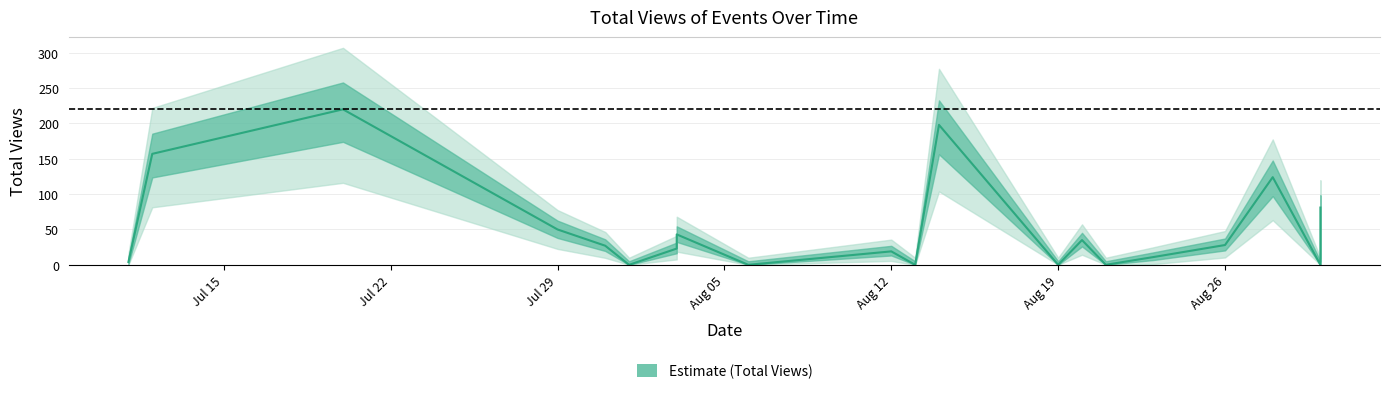

Which label corresponds to the largest value in the chart?

2019-07-20